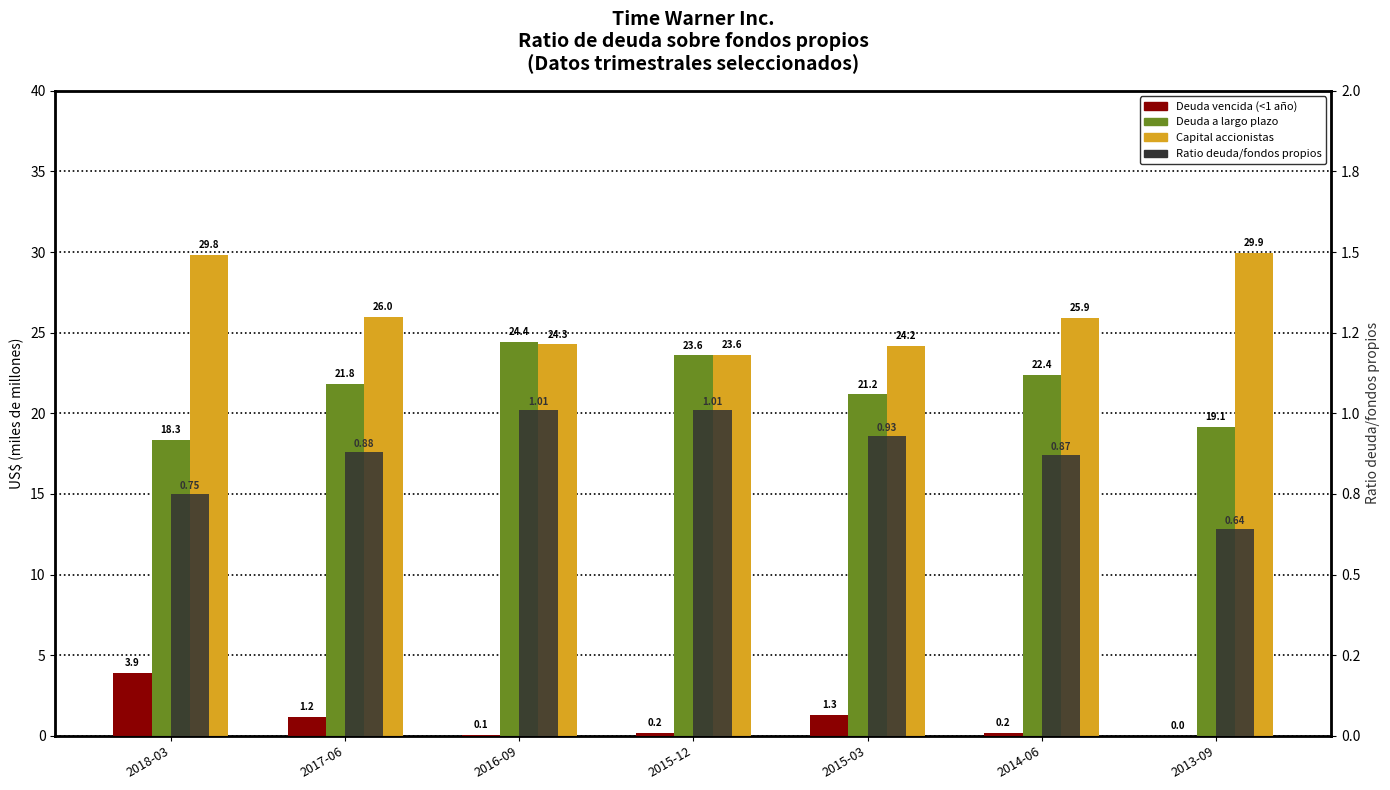

How many values in the Deuda a largo plazo series exceed 21?

5